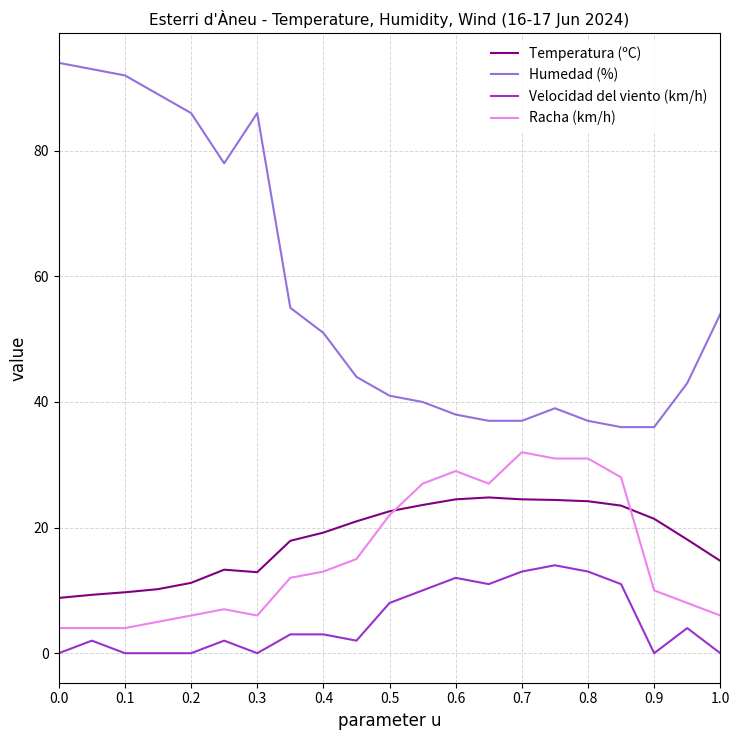

Which series has the largest total across all categories?

Humedad (%)